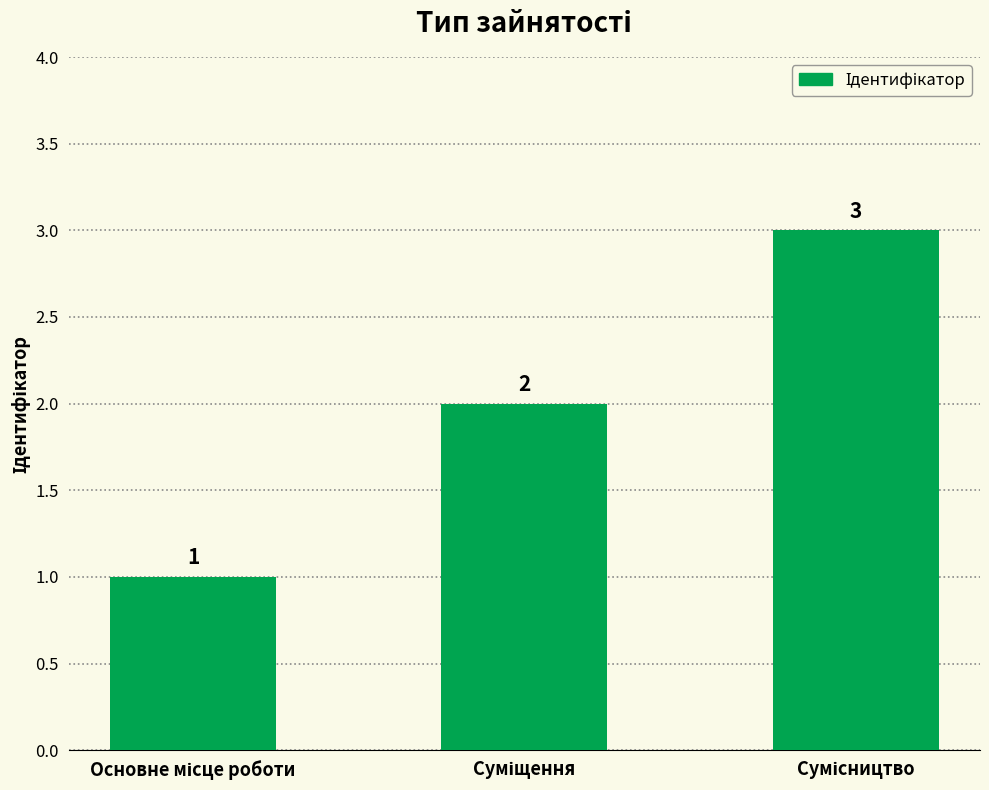

What is the sum of all values?

6